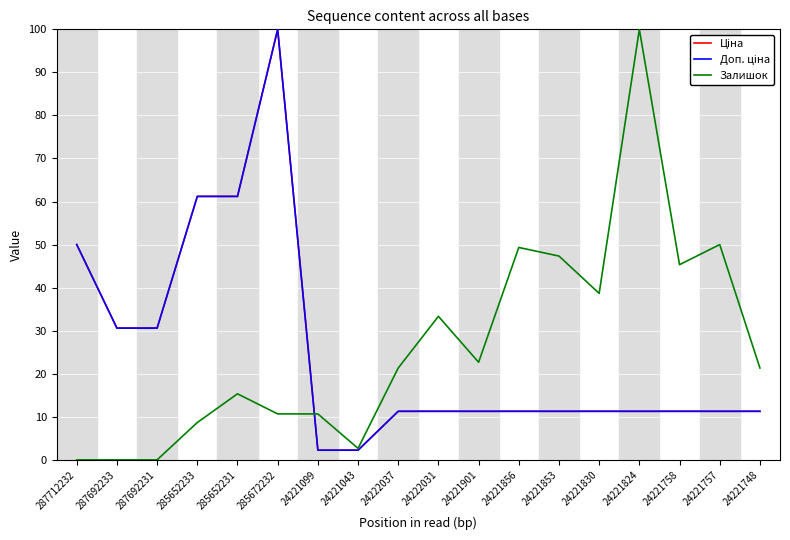

What position from the right is 24221043?

11